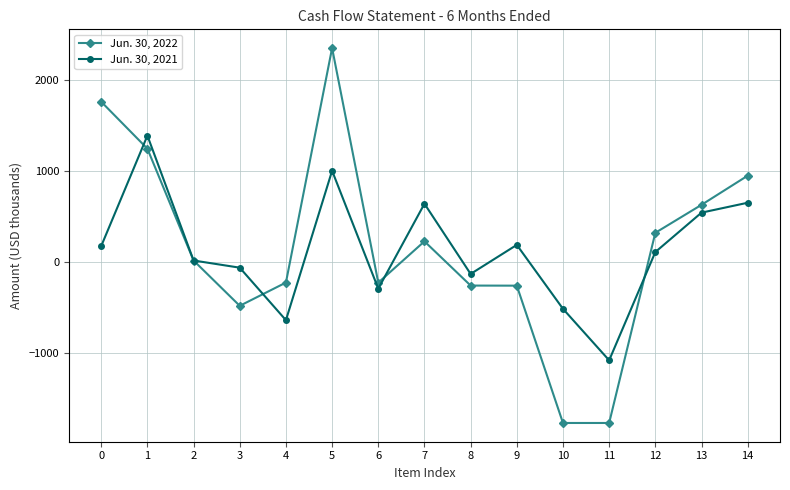

At which category does Jun. 30, 2022 reach its first local peak?

5